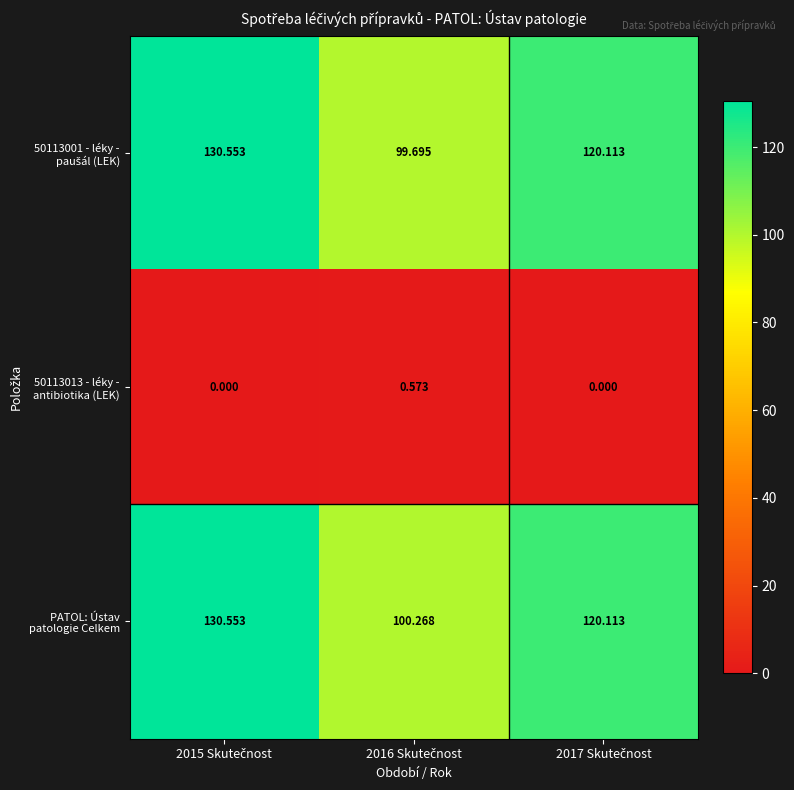

Which series has the largest total across all categories?

PATOL: Ústav patologie Celkem